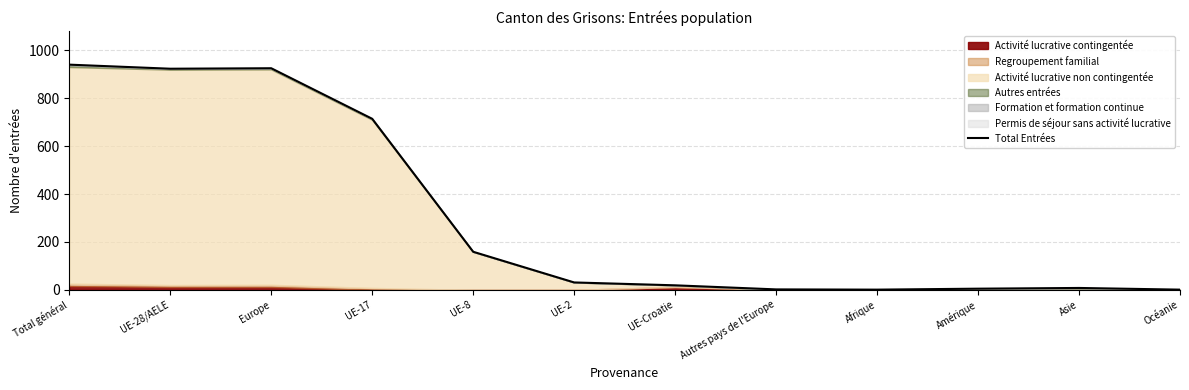

How many points are lower than both their immediate neighbors (excluding endpoints)?

2